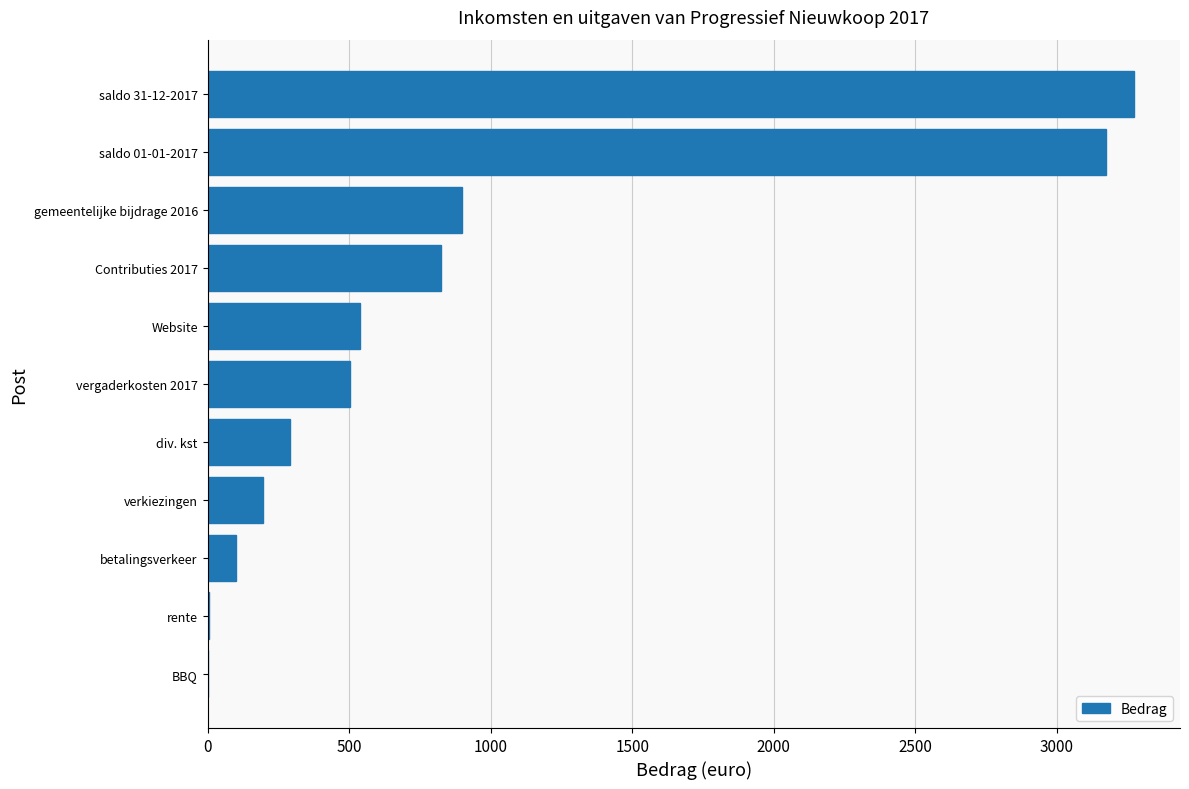

The value at verkiezingen is 195.8. True or false?

True